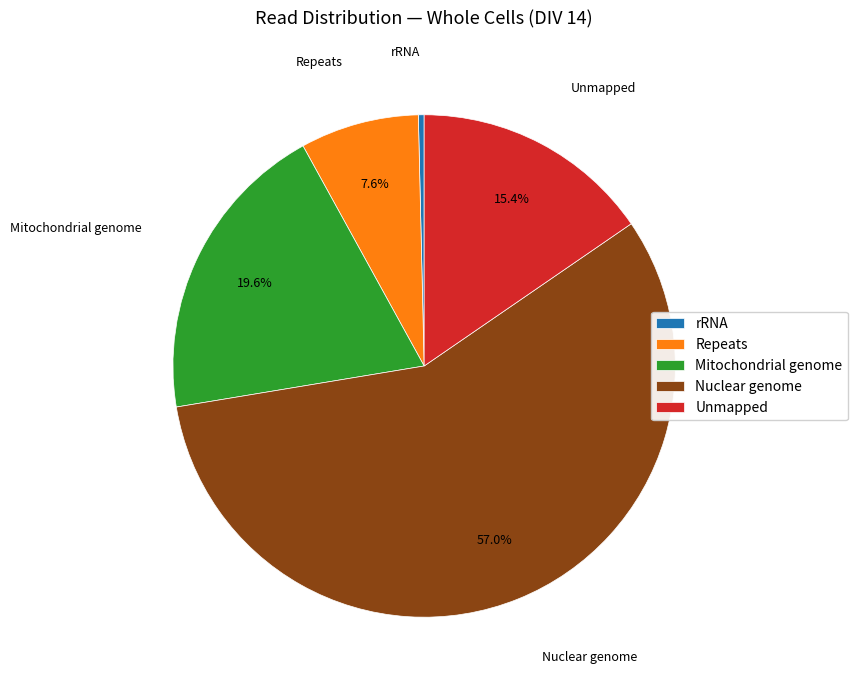

Rank the categories by value from highest to lowest.

Nuclear genome, Mitochondrial genome, Unmapped, Repeats, rRNA